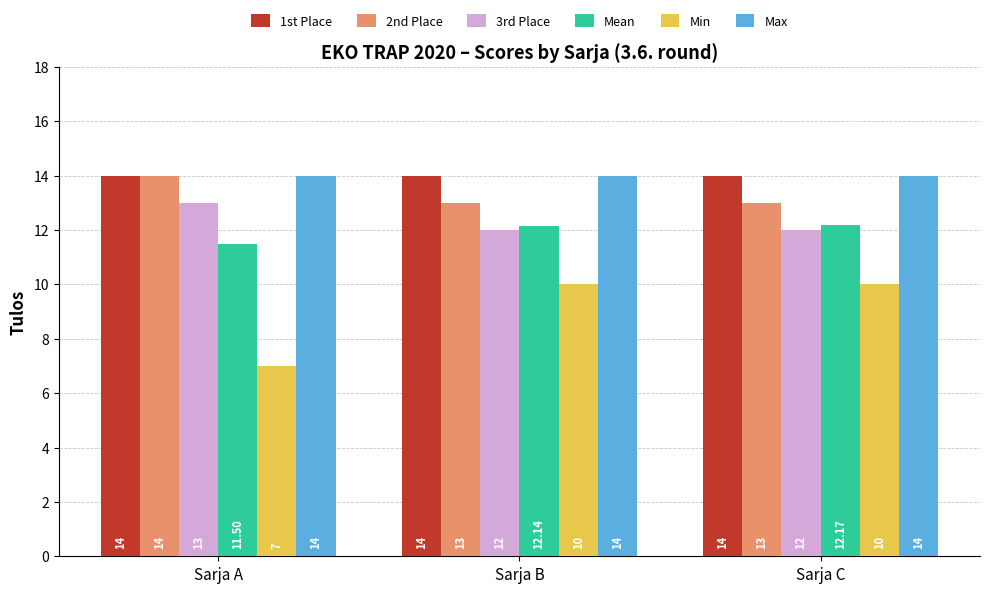

What is the minimum value for Max?

14.0